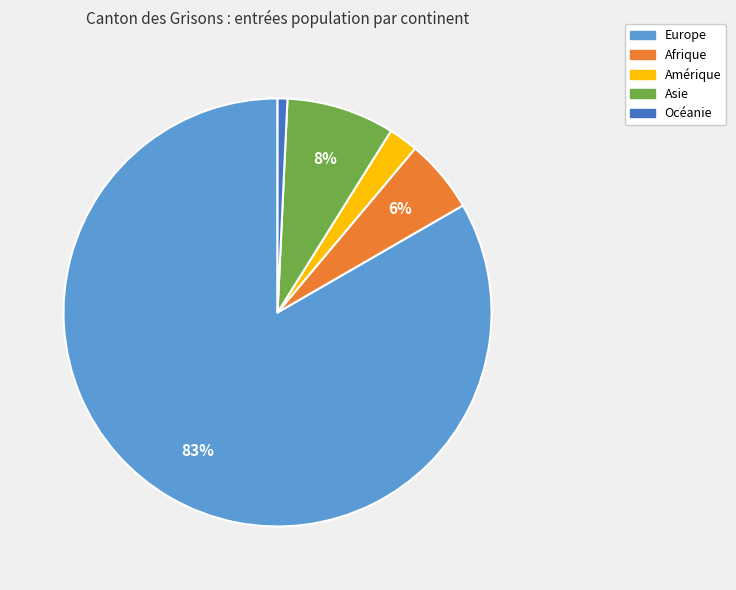

To the nearest percent, what percentage of the pie is Europe?

83%